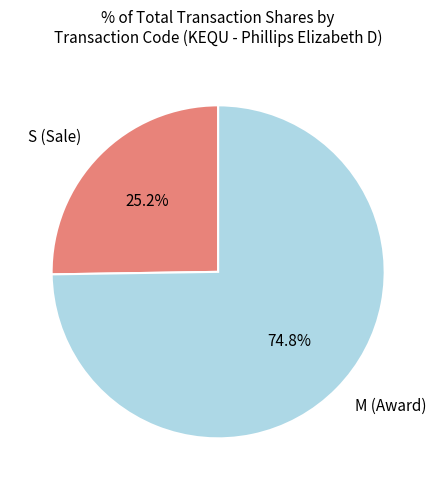

How much of the chart is everything except M (Award)?

25.2%